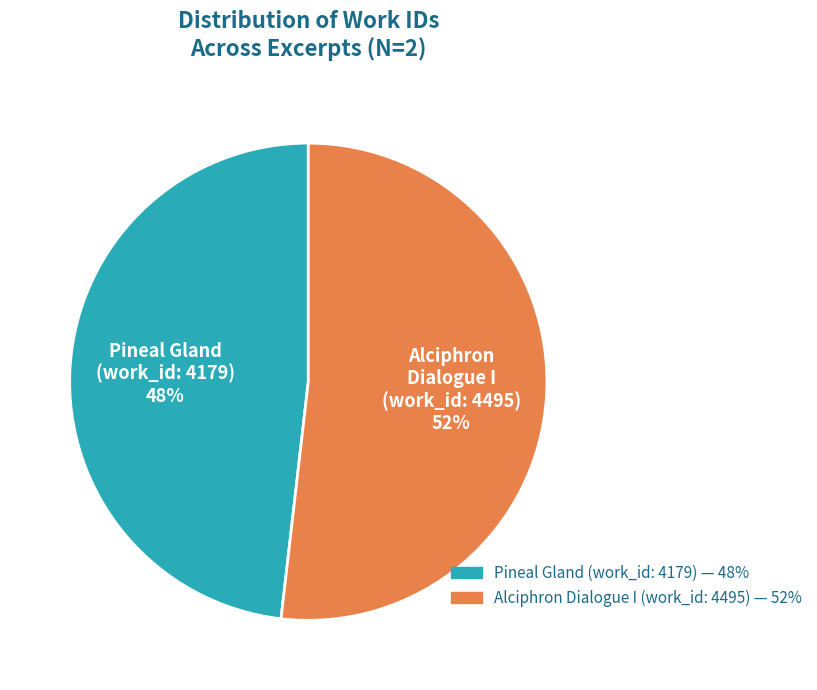

Count the number of slices in the pie.

2